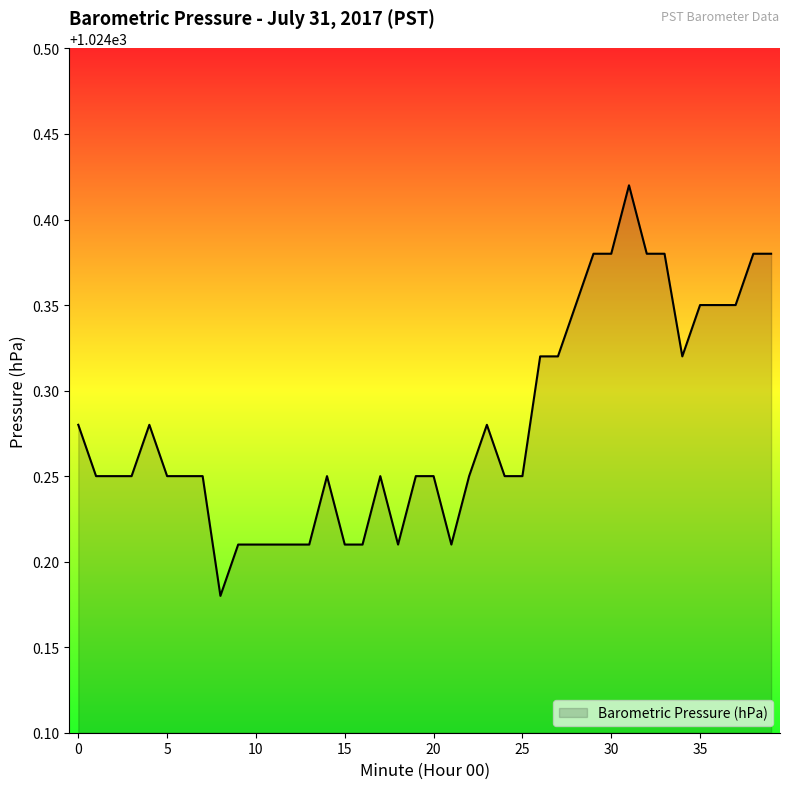

List the labels in order of value, largest first.

31, 29, 30, 32, 33, 38, 39, 28, 35, 36, 37, 26, 27, 34, 0, 4, 23, 1, 2, 3, 5, 6, 7, 14, 17, 19, 20, 22, 24, 25, 9, 10, 11, 12, 13, 15, 16, 18, 21, 8